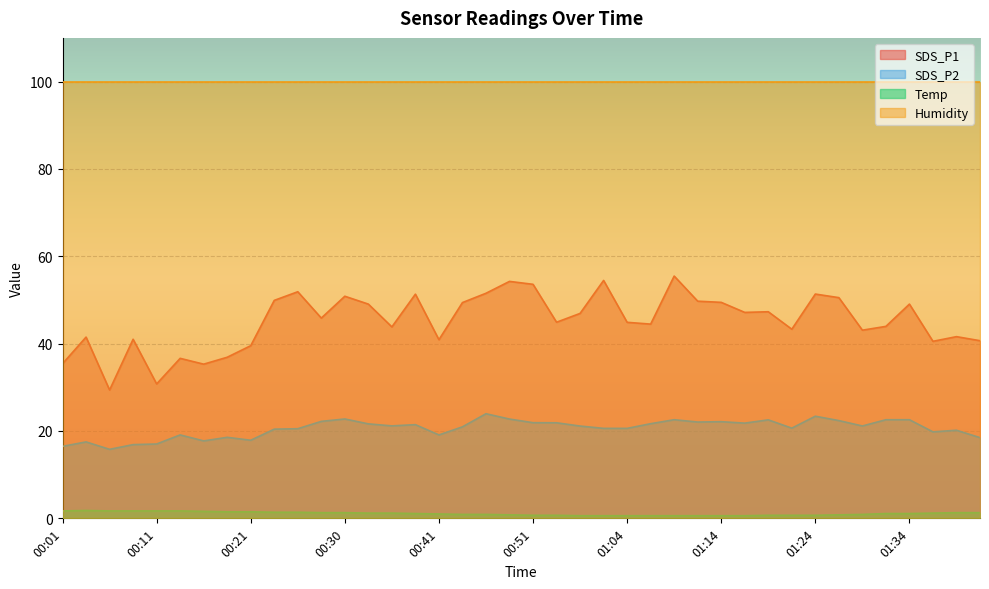

Which series has the largest total across all categories?

Humidity